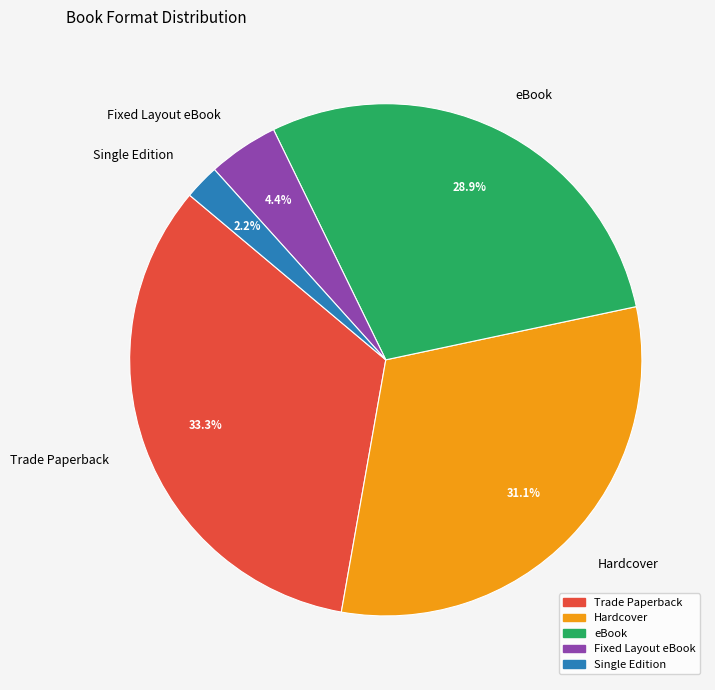

Which category has the smallest portion of the pie?

Single Edition